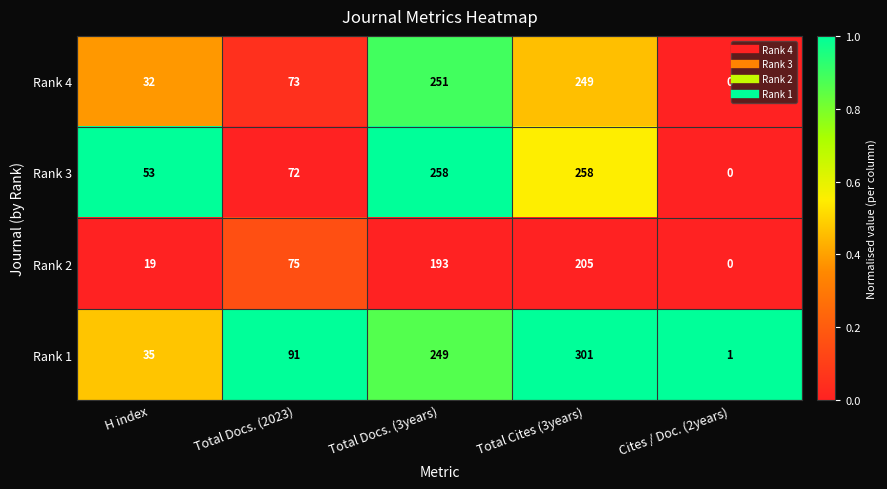

At which label does Rank 4 reach its peak?

Total Docs. (3years)